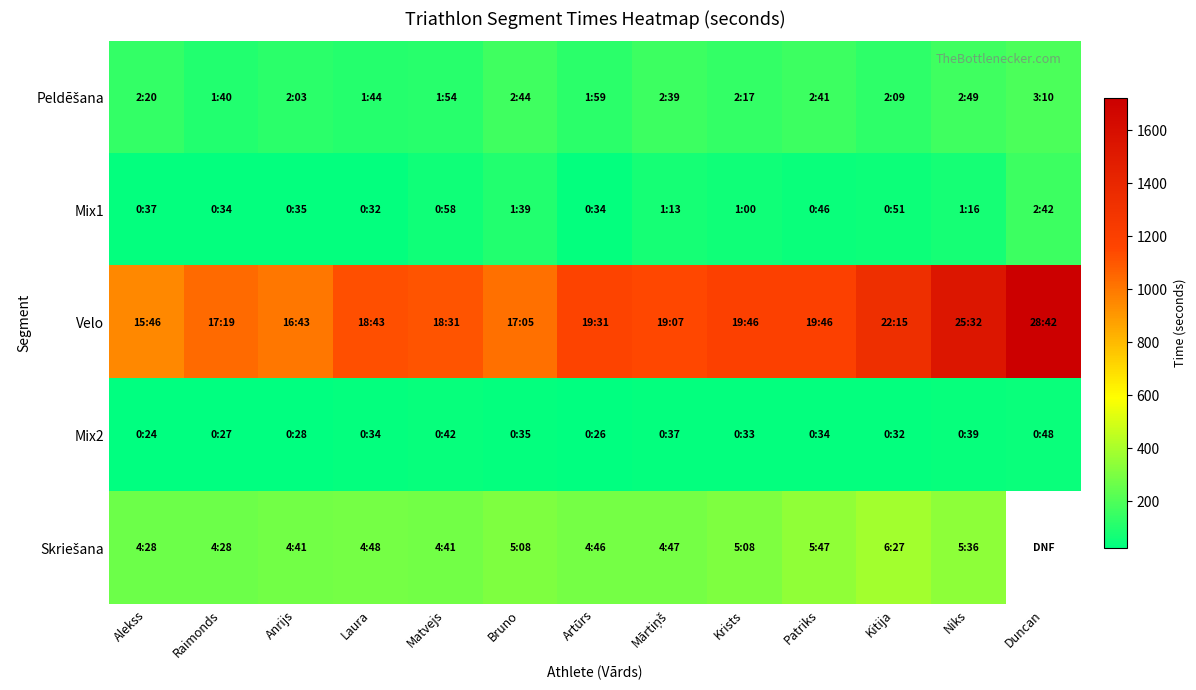

What value does the Velo series have at Anrijs?

1003.0